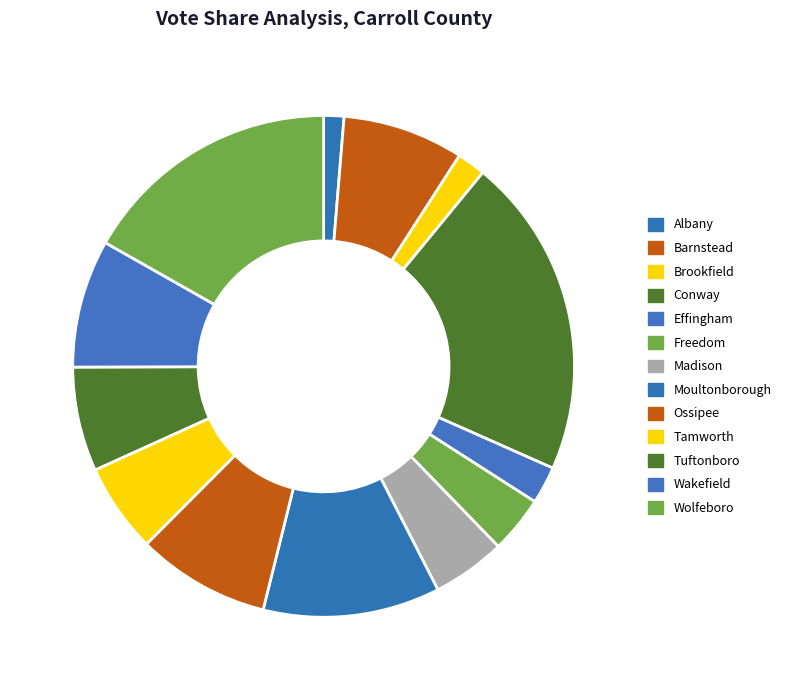

Is there any slice that represents more than half of the pie?

No